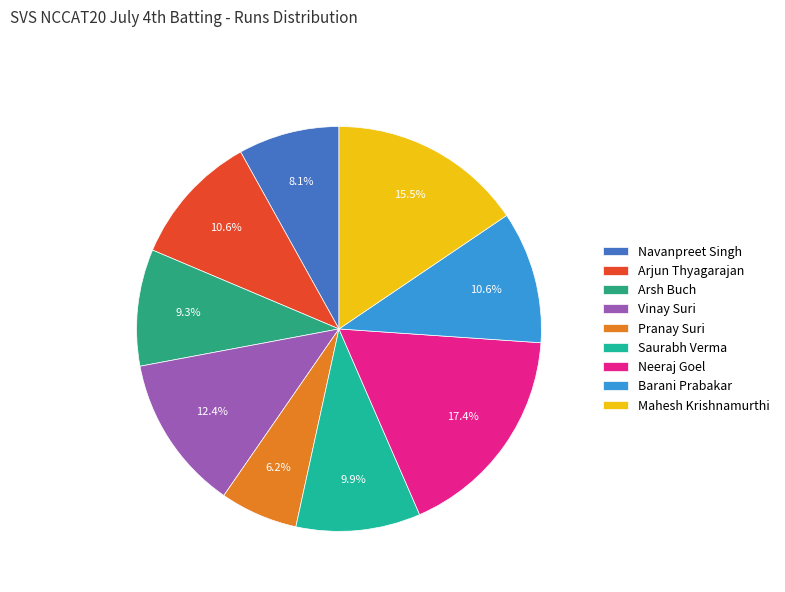

Does any single category account for the majority?

No